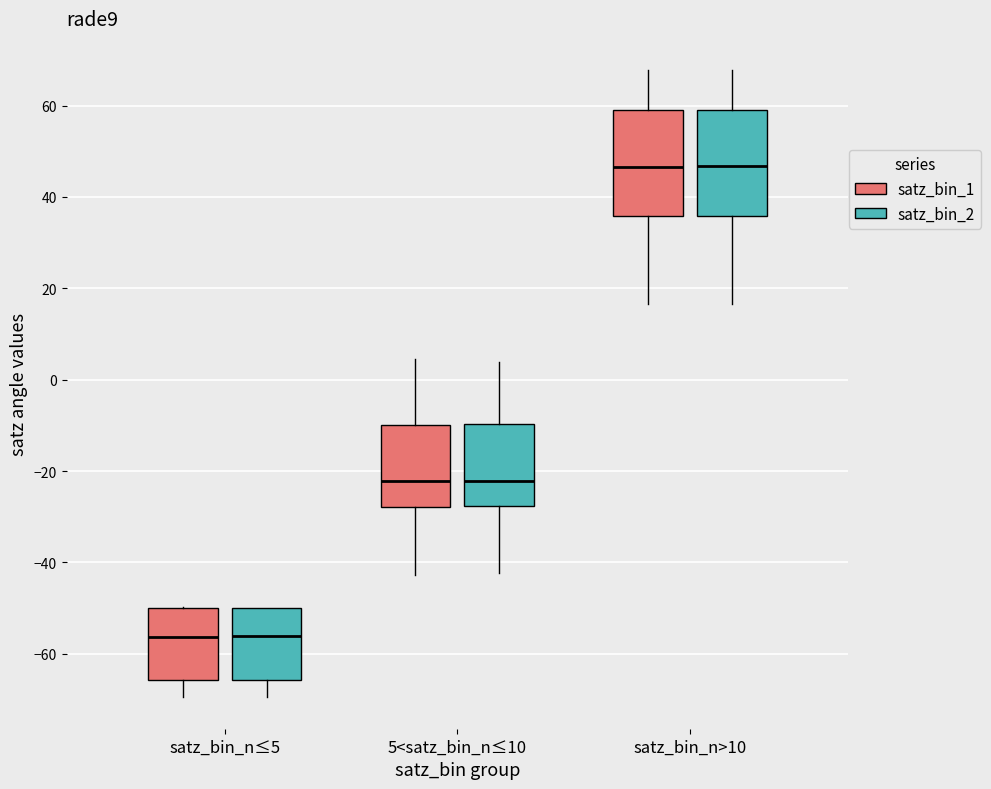

Where is the lower edge of the box for satz_bin_n>10 (satz_bin_2) on the y-axis? The values are not printed on the chart, so give them approximately, as read against the axis.

36